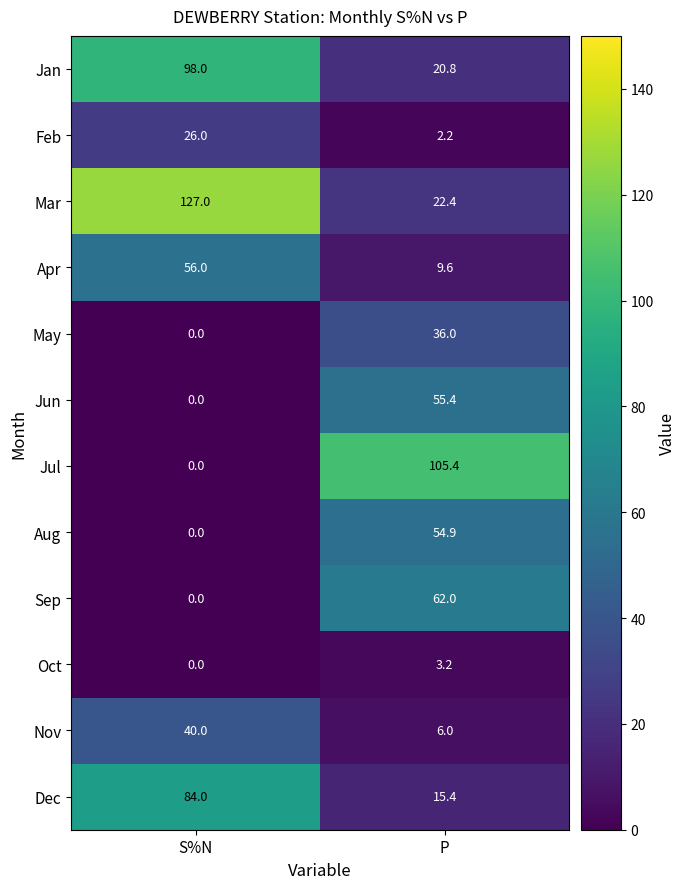

Reading left to right, transcribe all the data shown in this chart.

Jan: S%N=98.0	P=20.8
Feb: S%N=26.0	P=2.2
Mar: S%N=127.0	P=22.4
Apr: S%N=56.0	P=9.6
May: S%N=0.0	P=36.0
Jun: S%N=0.0	P=55.4
Jul: S%N=0.0	P=105.4
Aug: S%N=0.0	P=54.9
Sep: S%N=0.0	P=62.0
Oct: S%N=0.0	P=3.2
Nov: S%N=40.0	P=6.0
Dec: S%N=84.0	P=15.4